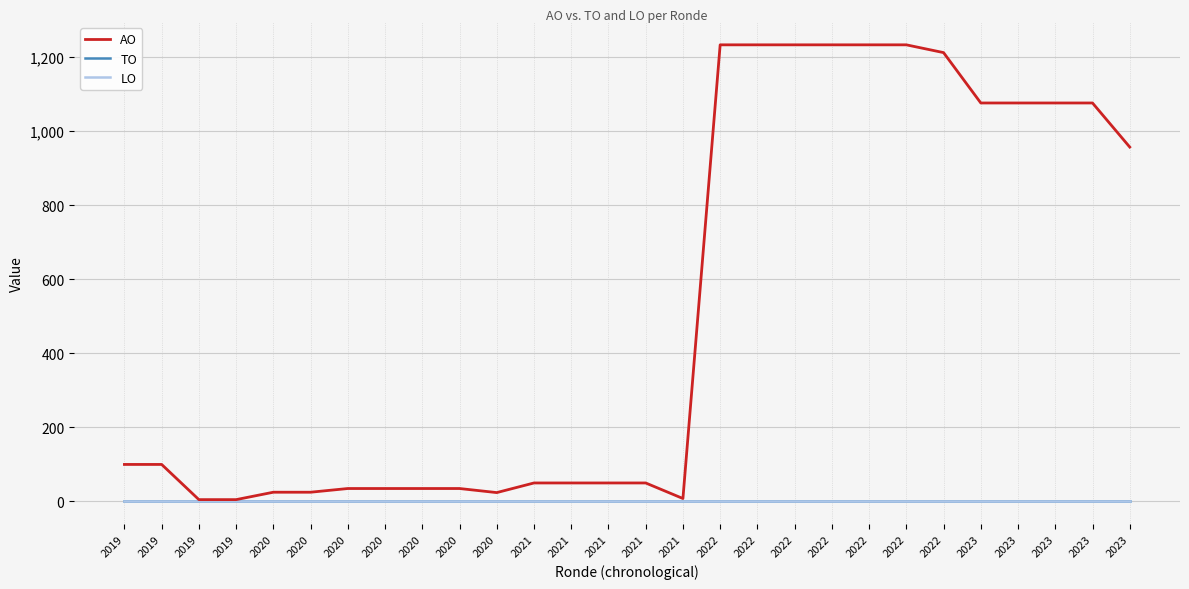

Reading left to right, extract all data points from this chart.

AO: 2019=100	2019=100	2019=5	2019=5	2020=25	2020=25	2020=35	2020=35	2020=35	2020=35	2020=24	2021=50	2021=50	2021=50	2021=50	2021=8	2022=1233	2022=1233	2022=1233	2022=1233	2022=1233	2022=1233	2022=1212	2023=1076	2023=1076	2023=1076	2023=1076	2023=957
TO: 2019=0	2019=0	2019=0	2019=0	2020=0	2020=0	2020=0	2020=0	2020=0	2020=0	2020=0	2021=0	2021=0	2021=0	2021=0	2021=0	2022=0	2022=0	2022=0	2022=0	2022=0	2022=0	2022=0	2023=0	2023=0	2023=0	2023=0	2023=0
LO: 2019=0	2019=0	2019=0	2019=0	2020=0	2020=0	2020=0	2020=0	2020=0	2020=0	2020=0	2021=0	2021=0	2021=0	2021=0	2021=0	2022=0	2022=0	2022=0	2022=0	2022=0	2022=0	2022=0	2023=0	2023=0	2023=0	2023=0	2023=0